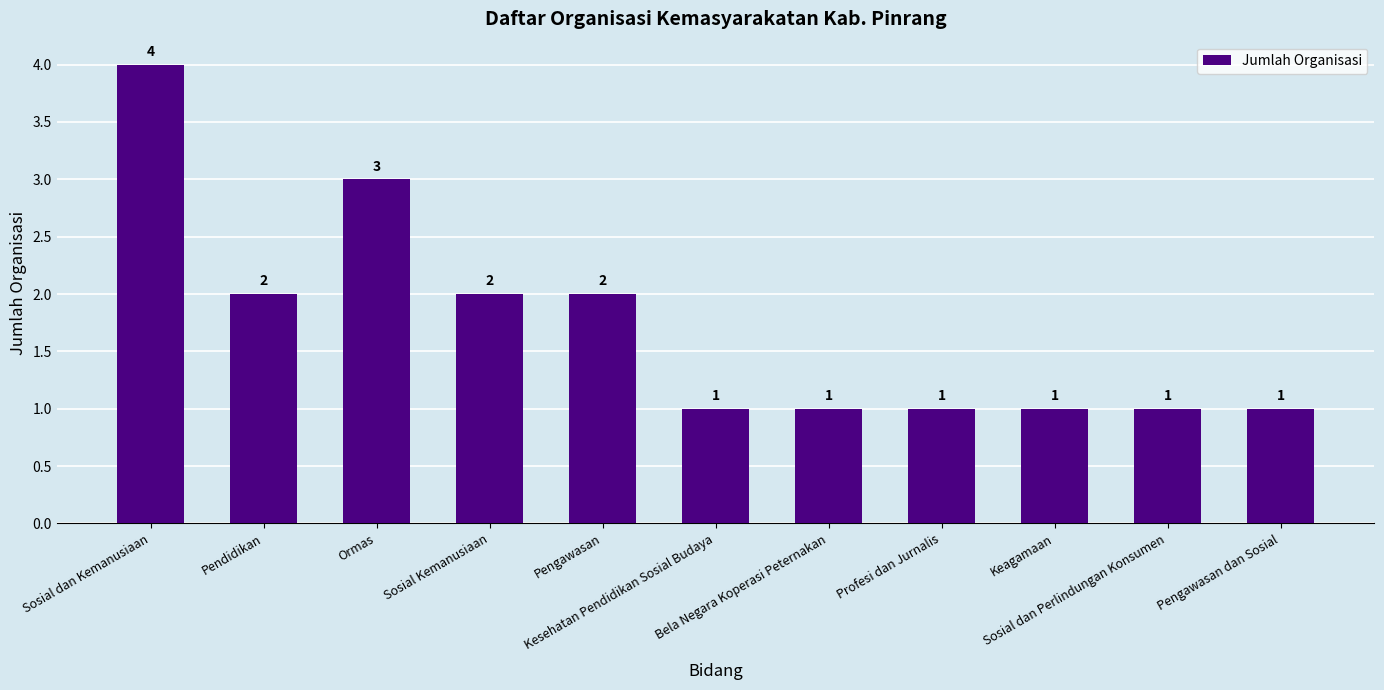

What is the smallest value displayed?

1